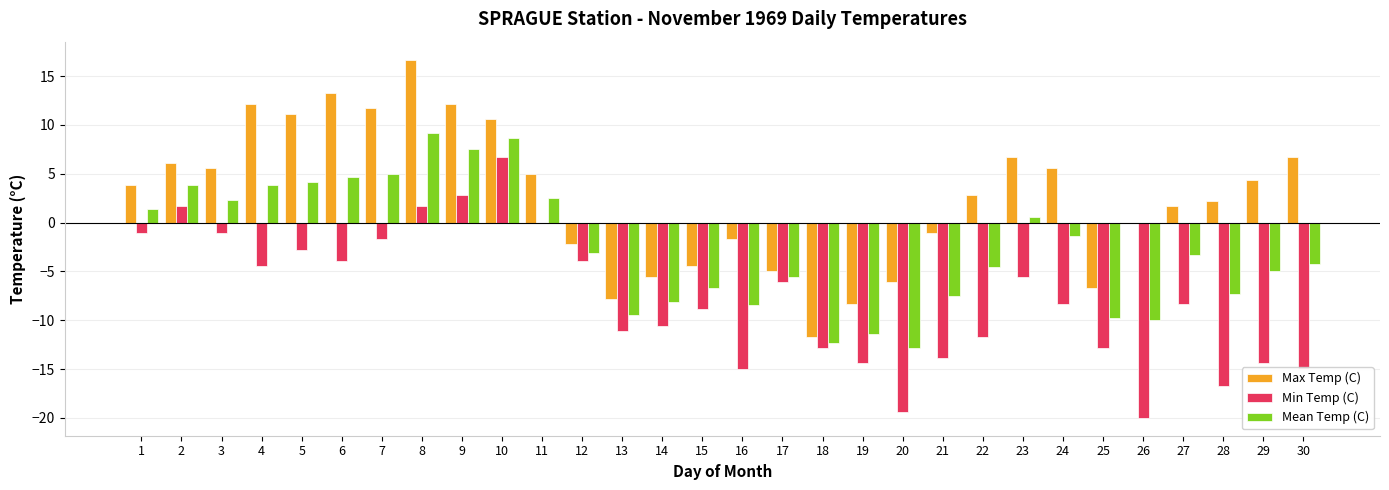

What is the maximum value shown in the chart?

16.7